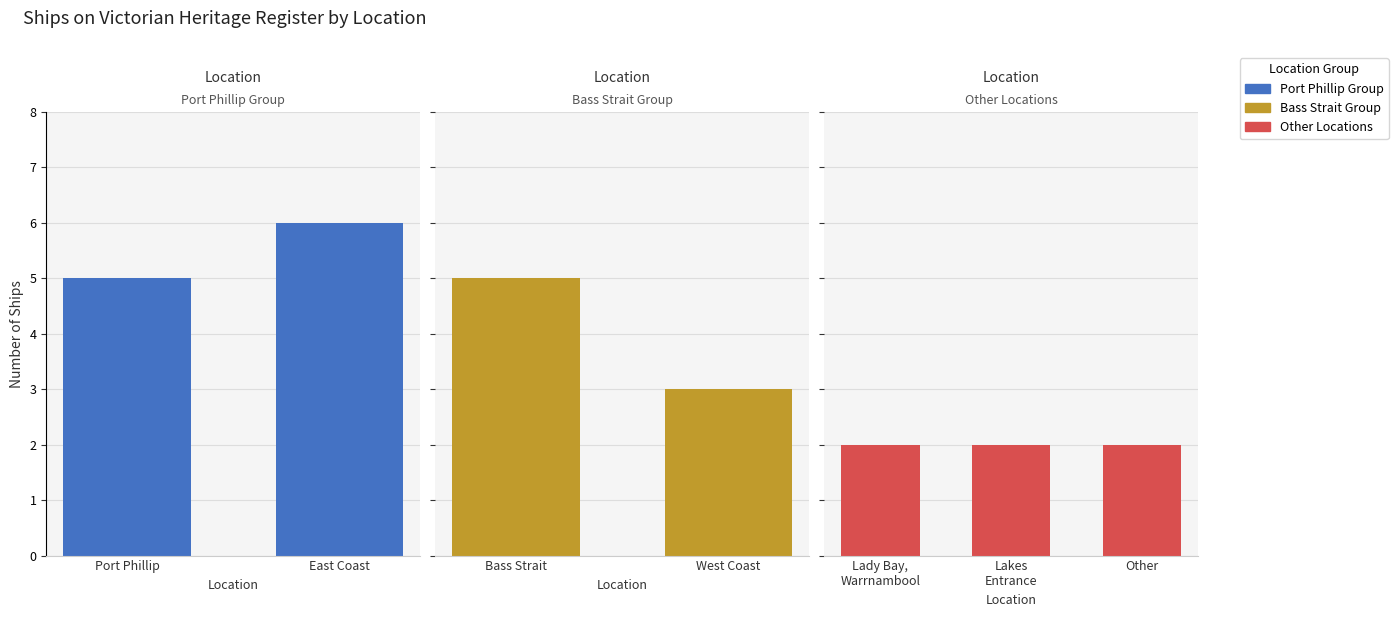

Rank the categories by value from highest to lowest.

East Coast, Port Phillip, Bass Strait, West Coast, Lady Bay, Warrnambool, Lakes Entrance, Other